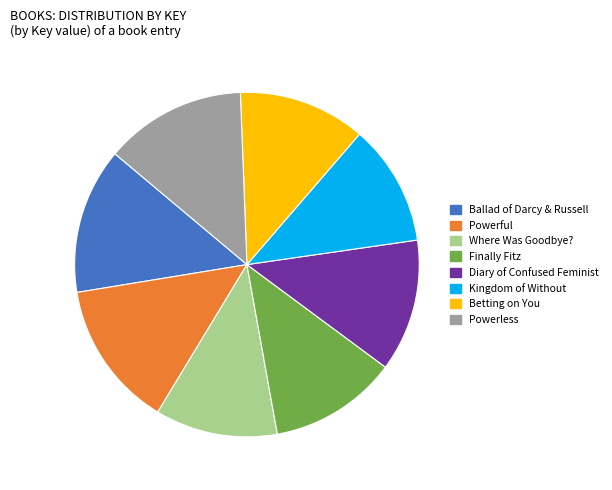

Does any single category account for the majority?

No